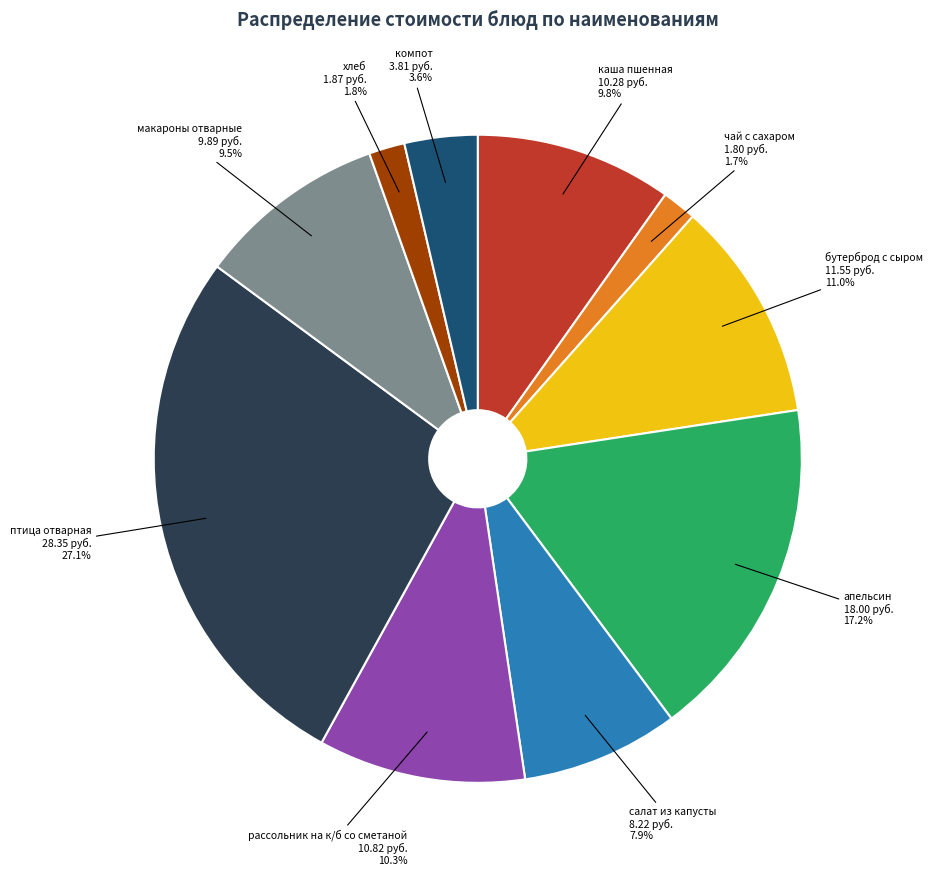

To the nearest percent, what is the difference between the largest and smallest slice percentages?

25%